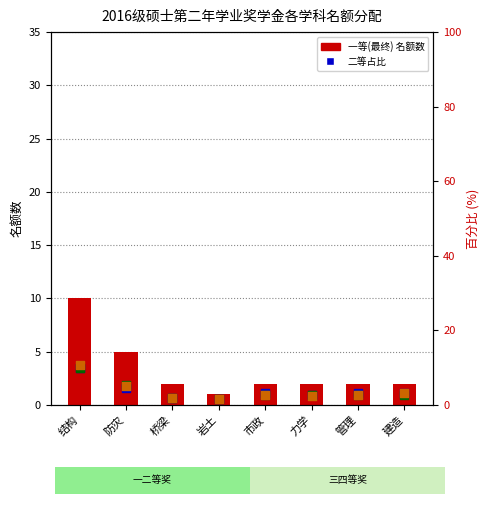

Which series has the largest total across all categories?

二等占比